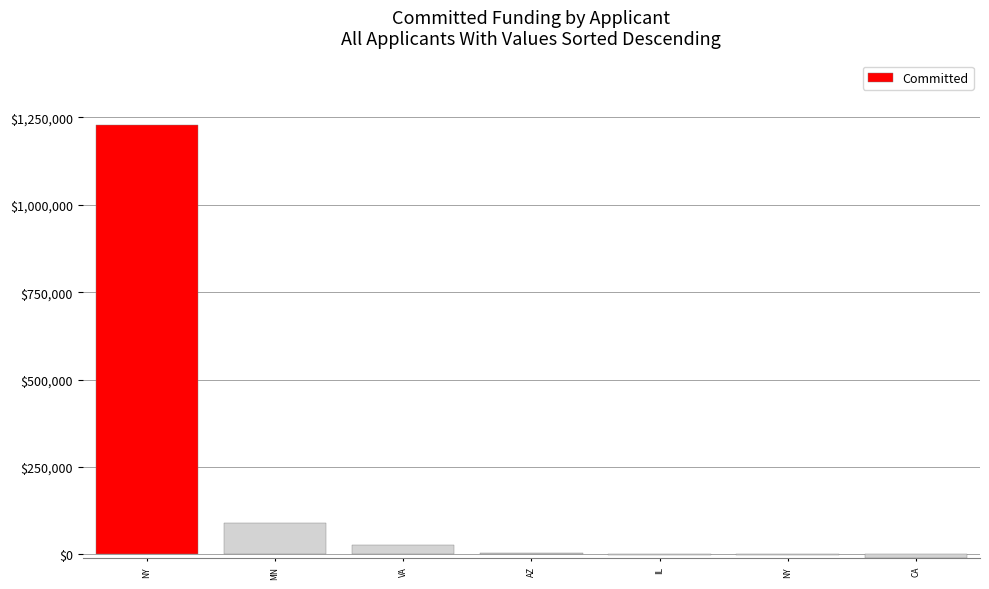

How many series are shown in this chart?

1